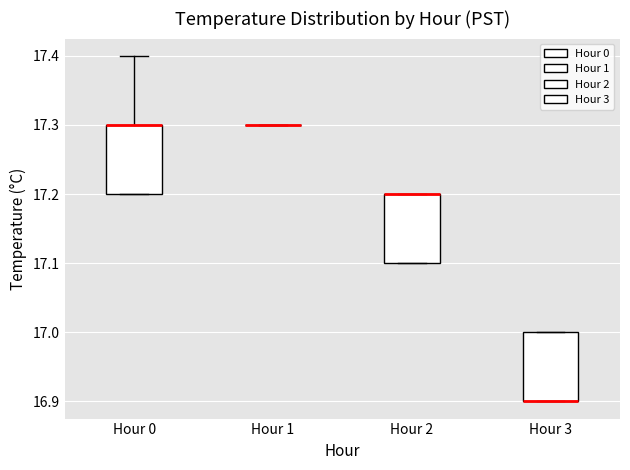

Reading left to right, read every box against the y-axis: the position of its median line, the range the box covers, and the ends of its whiskers. The values are not printed on the chart, so give them approximately, as read against the axis.

Hour 0: median 17.3 (drawn on the box's upper edge), box 17.2 to 17.3, whiskers 17.2 to 17.4
Hour 1: box collapsed to a line at 17.3, whiskers 17.3 to 17.3
Hour 2: median 17.2 (drawn on the box's upper edge), box 17.1 to 17.2, whiskers 17.1 to 17.2
Hour 3: median 16.9 (drawn on the box's lower edge), box 16.9 to 17.0, whiskers 16.9 to 17.0